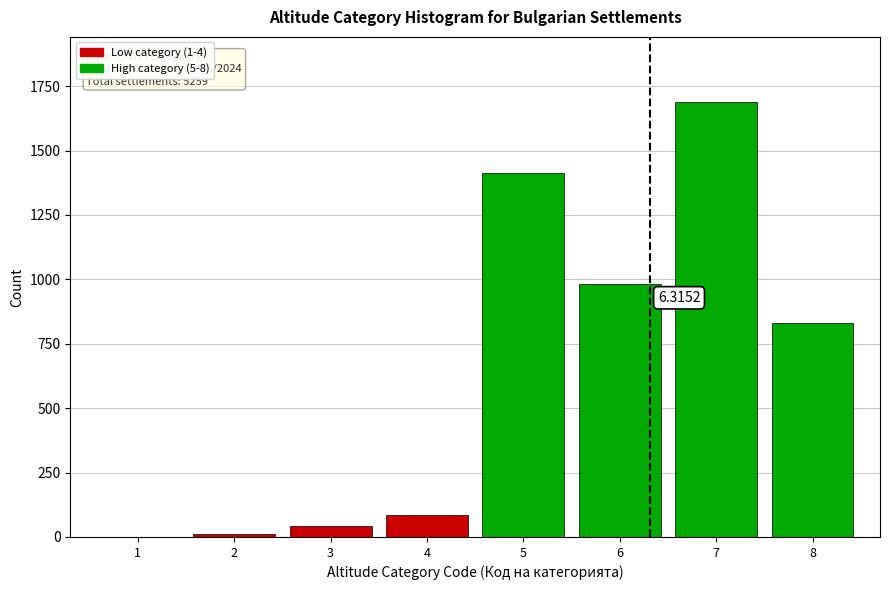

What is the sum of all values?

5051